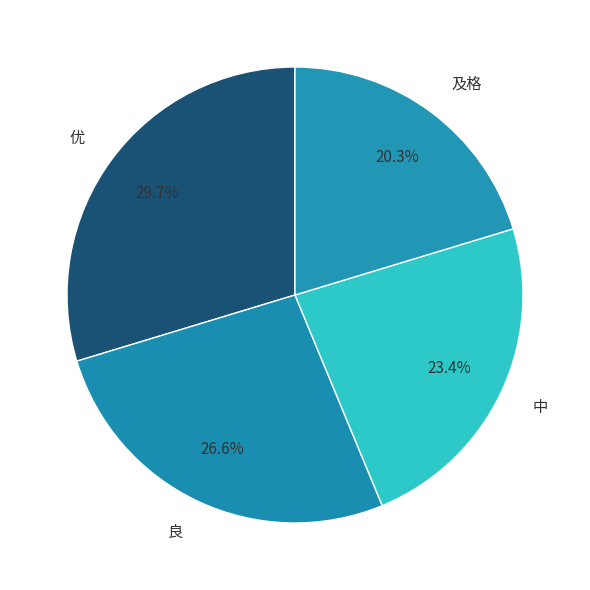

Between 中 and 优, which is larger?

优